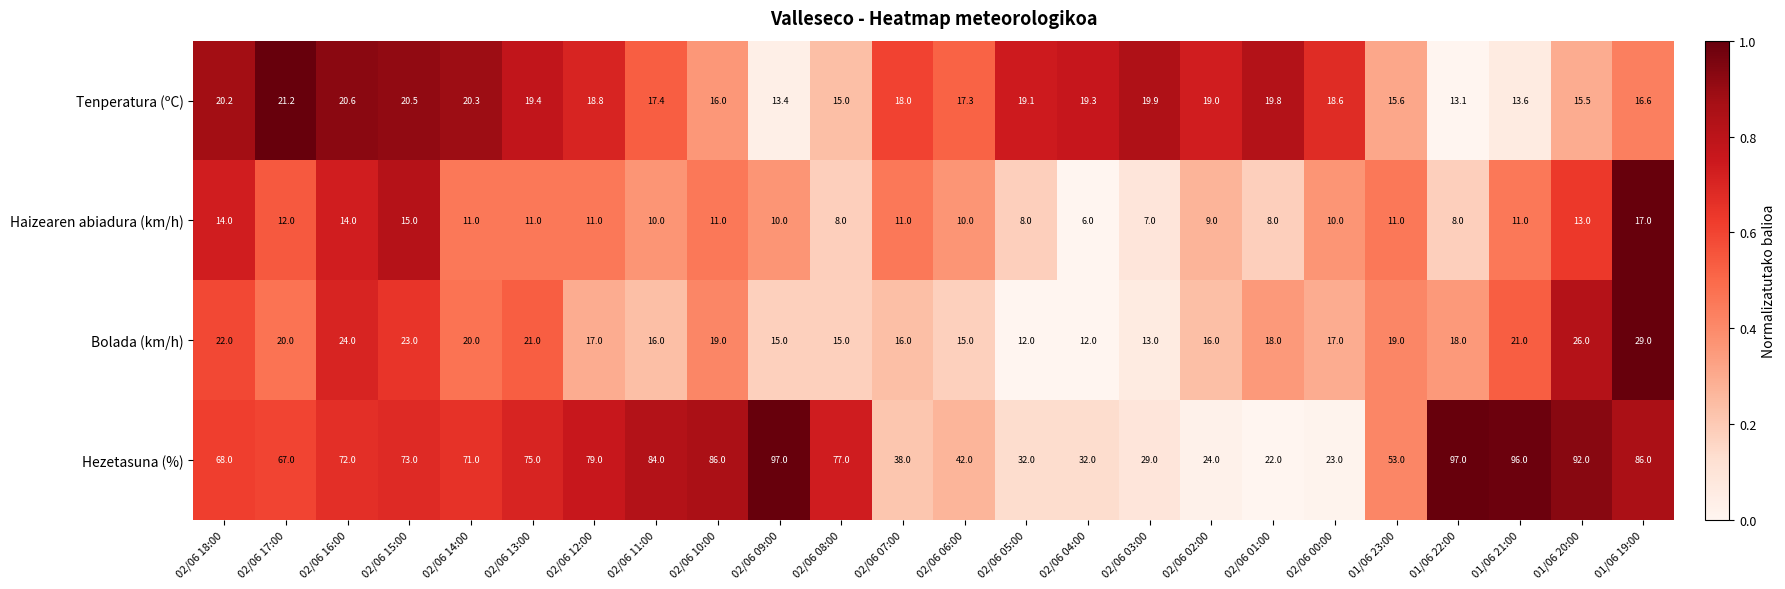

True or false: Tenperatura (ºC) has a value of 15.6 at 01/06 23:00.

True